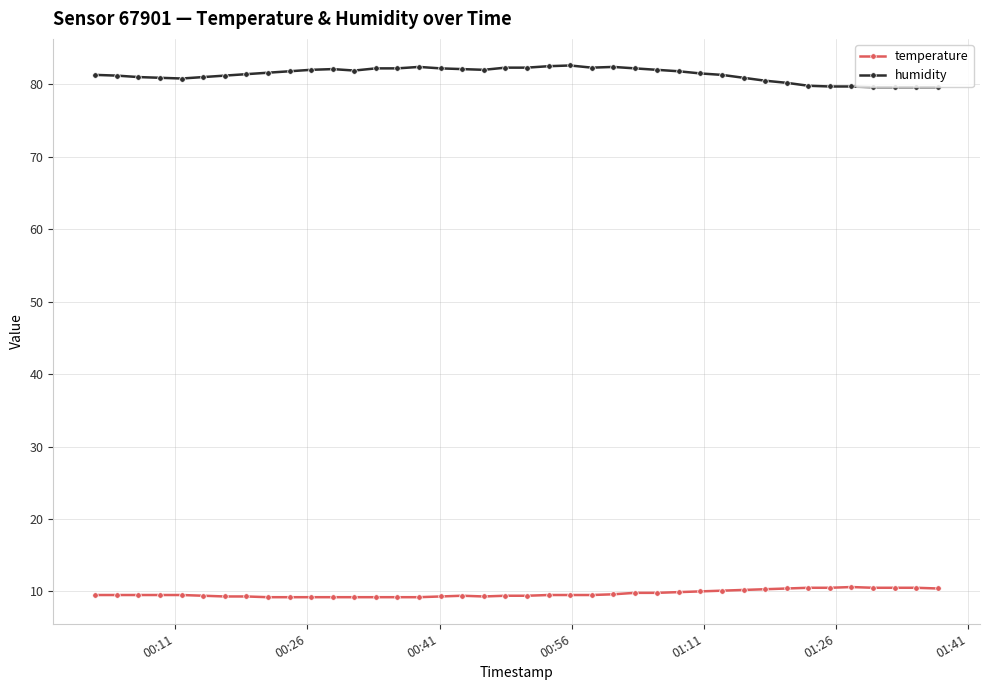

True or false: humidity and temperature cross at least once.

False